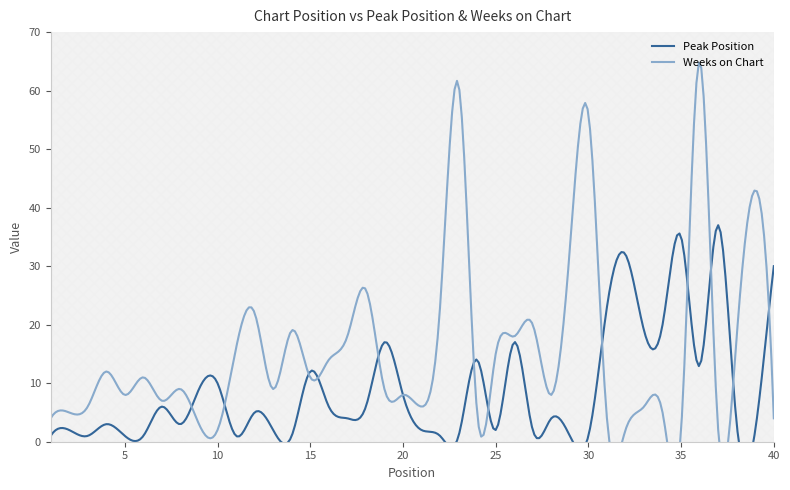

List the series in order of their overall mean, lowest first.

Peak Position, Weeks on Chart